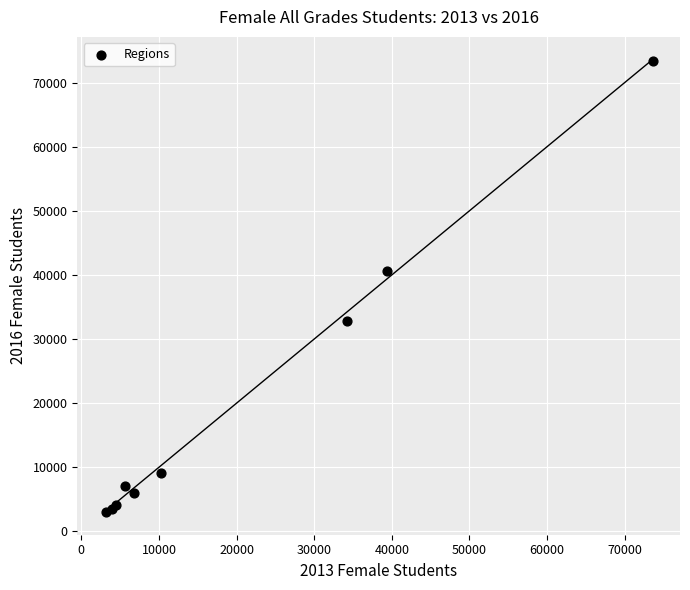

What Y value in the scatter plot is closest to 38208?

40571